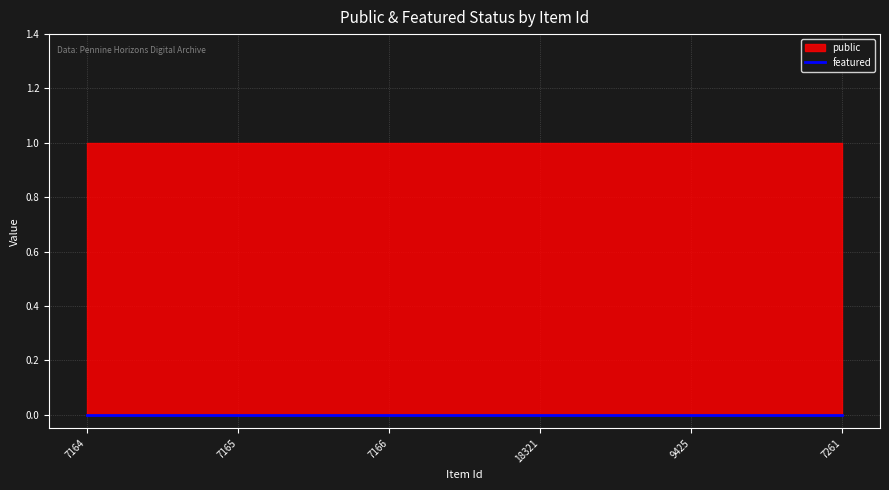

Does the chart display data point markers on the line(s)?

No